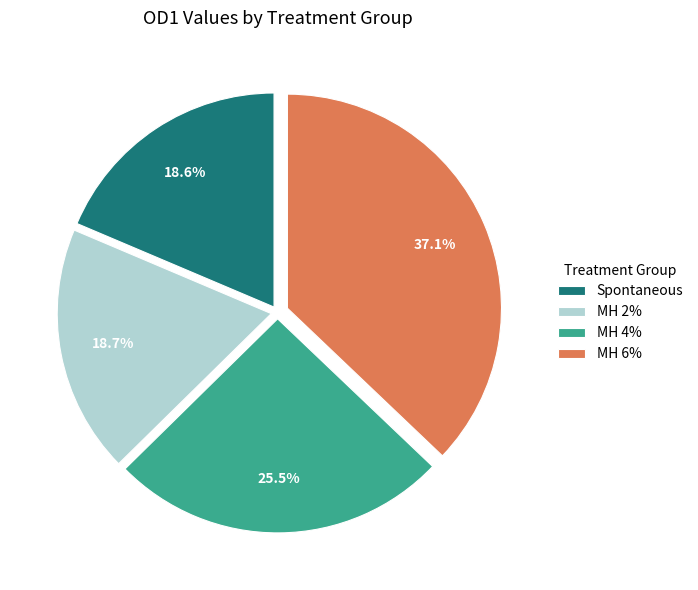

How many segments does this pie chart have?

4